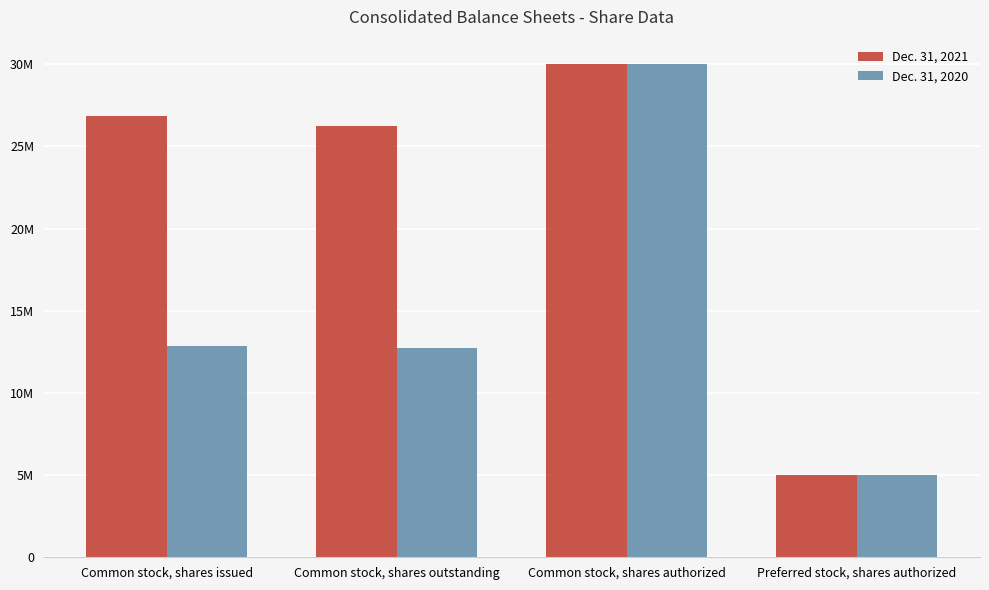

What is the value of the Dec. 31, 2021 bar at the 4th from the left?

5000000